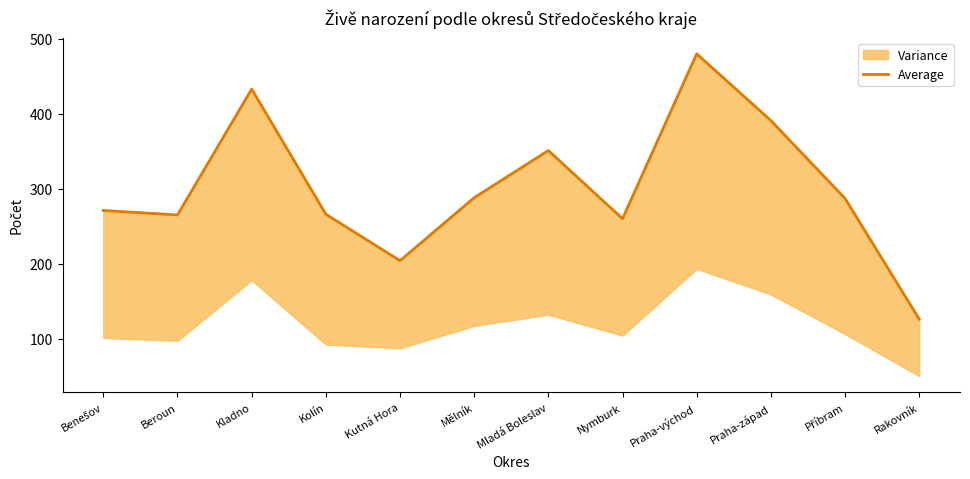

Reading right to left, what are all the values shown in this chart?

Rakovník=126	Příbram=287	Praha-západ=391	Praha-východ=480	Nymburk=260	Mladá Boleslav=351	Mělník=288	Kutná Hora=204	Kolín=266	Kladno=433	Beroun=265	Benešov=271